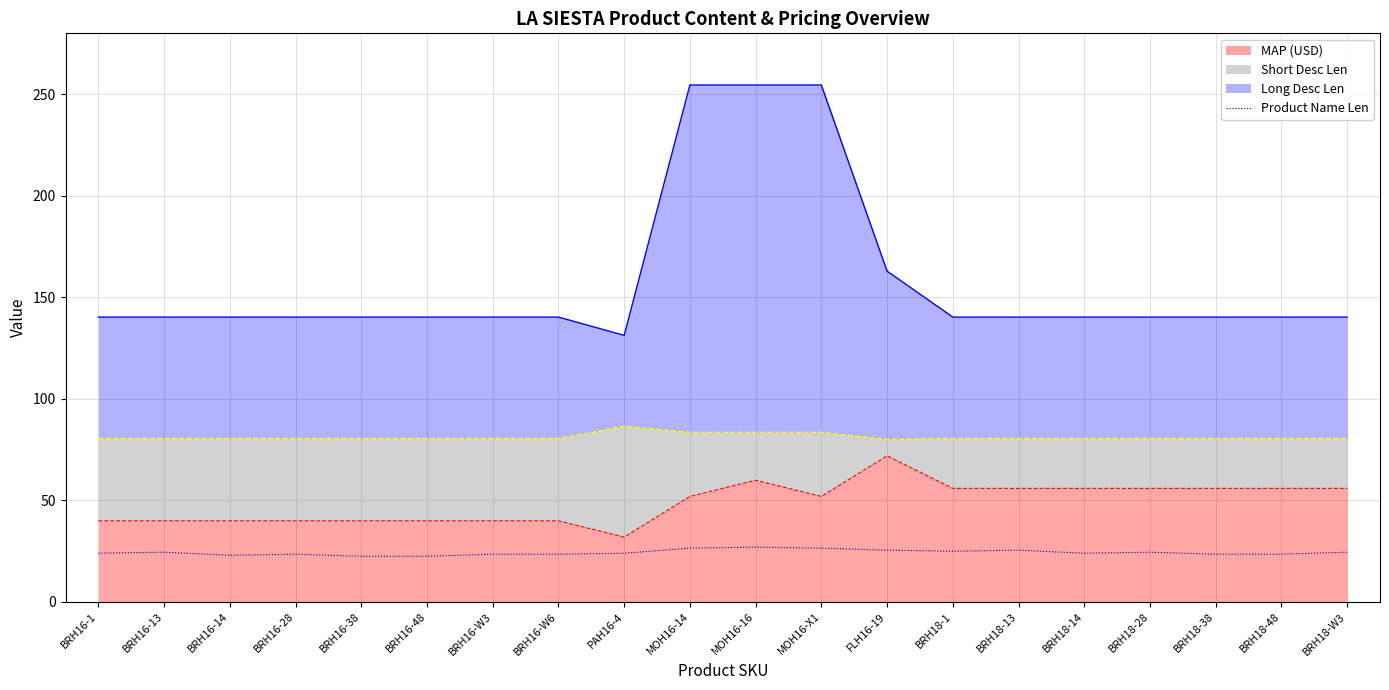

How many points are higher than both their immediate neighbors (excluding endpoints)?

5